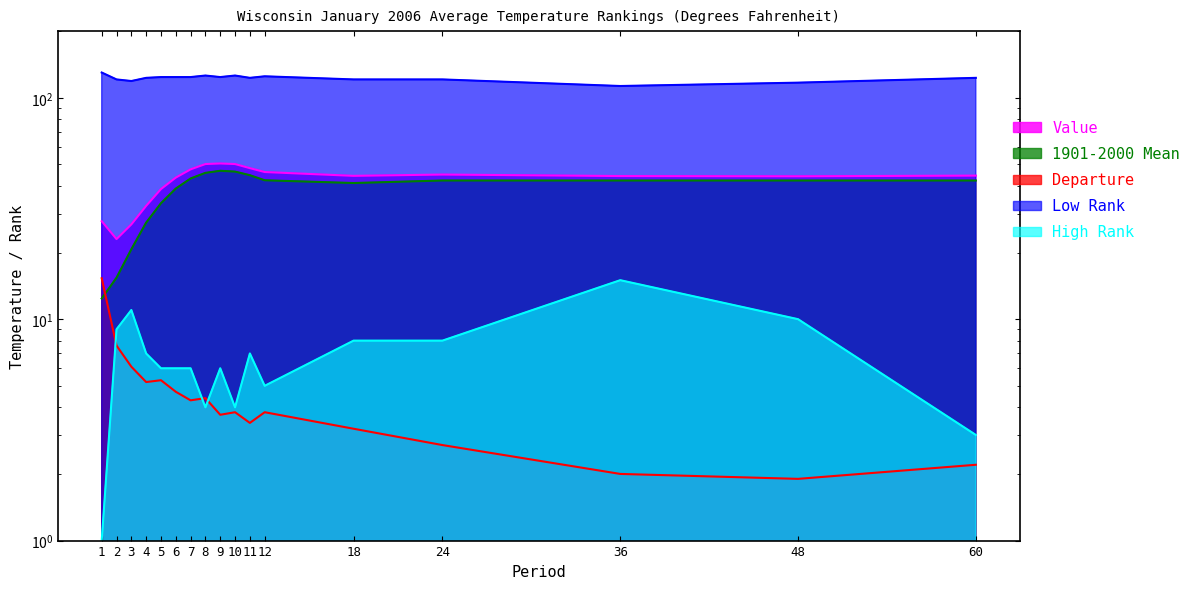

The value of Low Rank at 12 is 200.4. True or false?

False